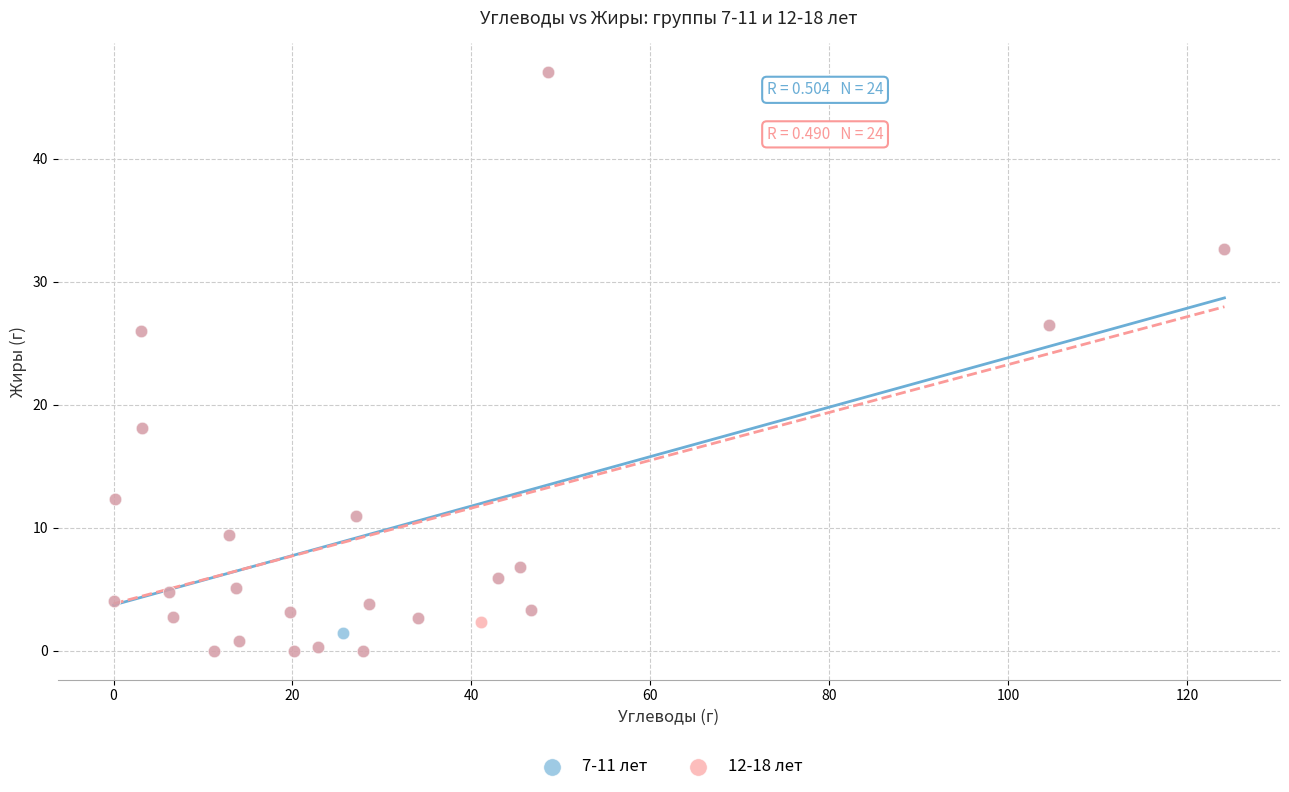

What are all the series names shown in the legend?

7-11 лет, 12-18 лет